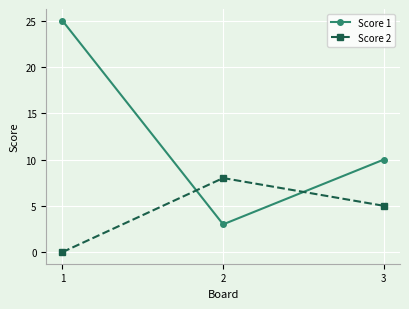

Read the Score 1 value at 3, to the nearest 10.

10